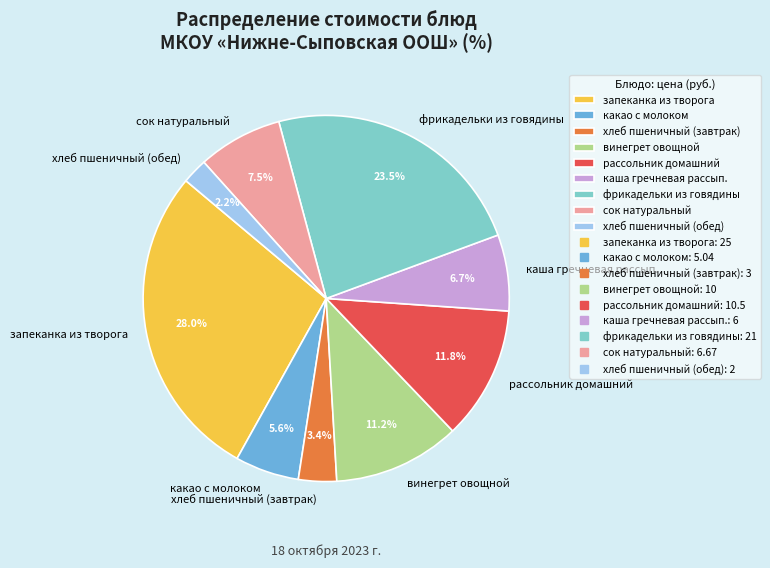

Do каша гречневая рассып. and запеканка из творога together represent more than half of the pie?

No